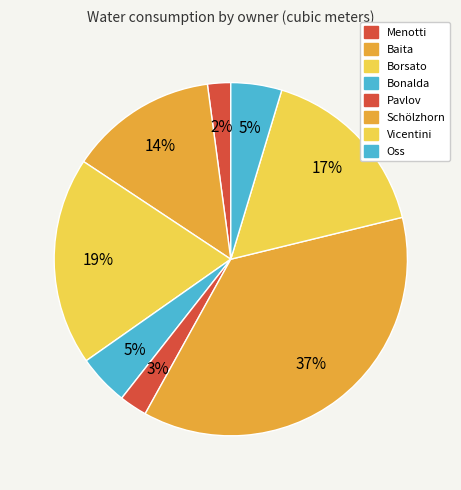

Rank the categories by value from lowest to highest.

Menotti, Pavlov, Bonalda, Oss, Baita, Vicentini, Borsato, Schölzhorn